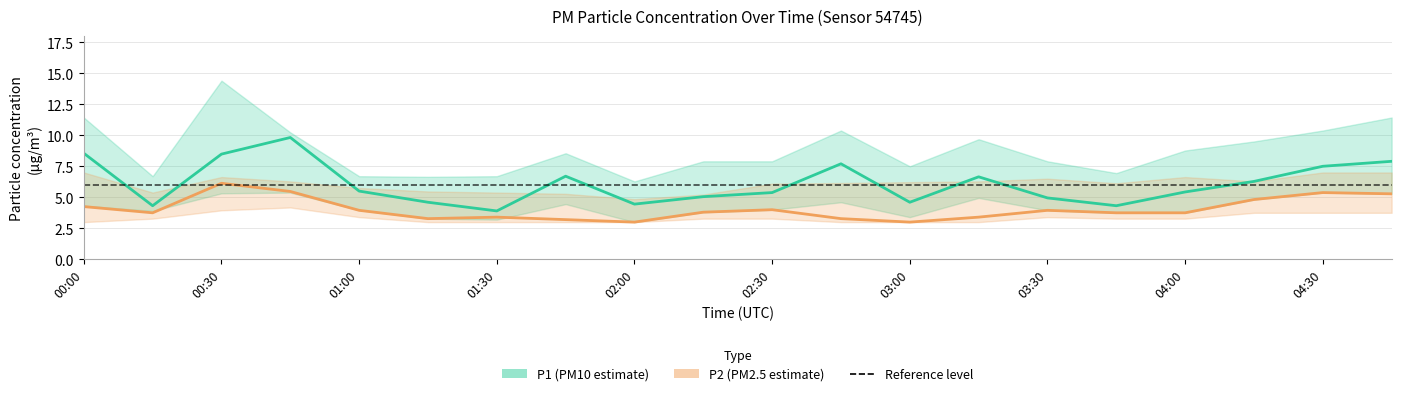

What is the average value of the P2 mean series?

4.0